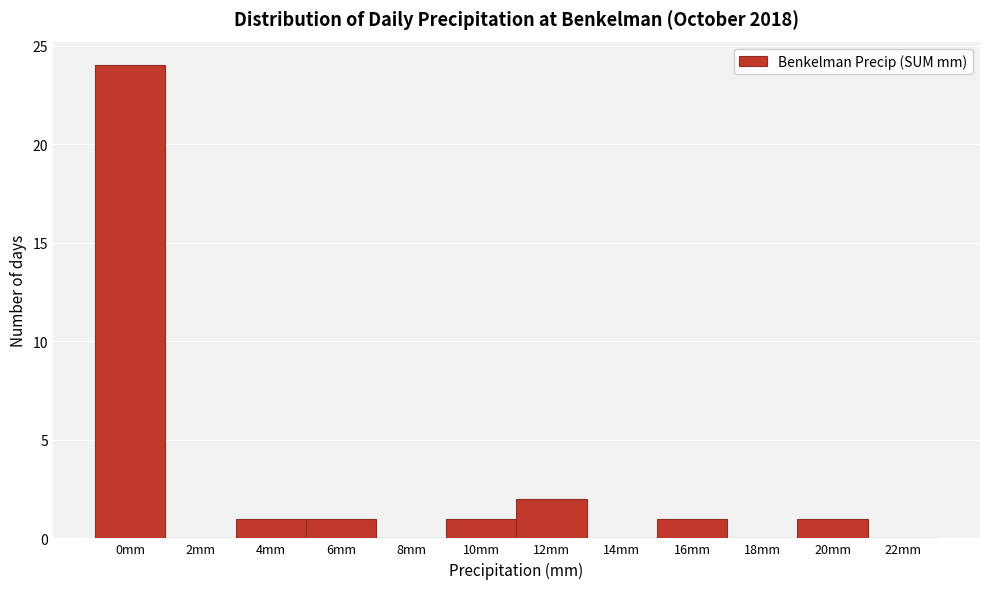

Reading left to right, what are all the values shown in this chart?

0mm=24	2mm=0	4mm=1	6mm=1	8mm=0	10mm=1	12mm=2	14mm=0	16mm=1	18mm=0	20mm=1	22mm=0